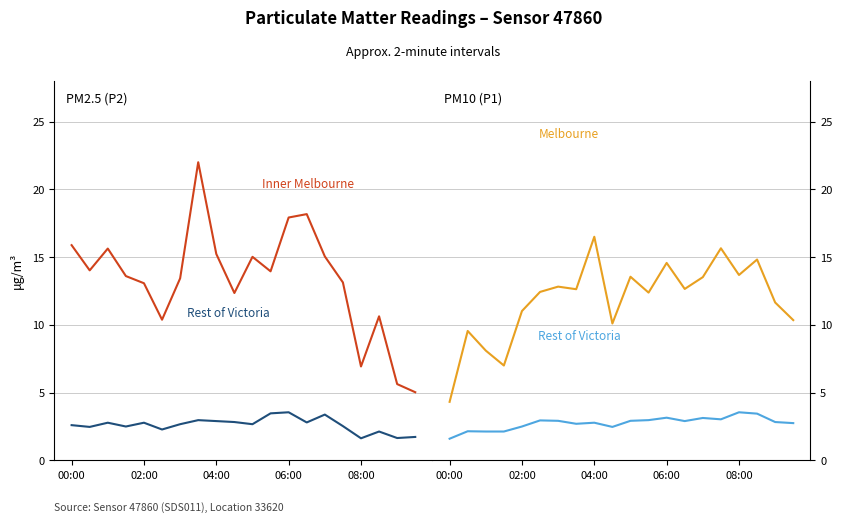

What is the difference between the Rest of Victoria values at 17 and 02:00?

1.3